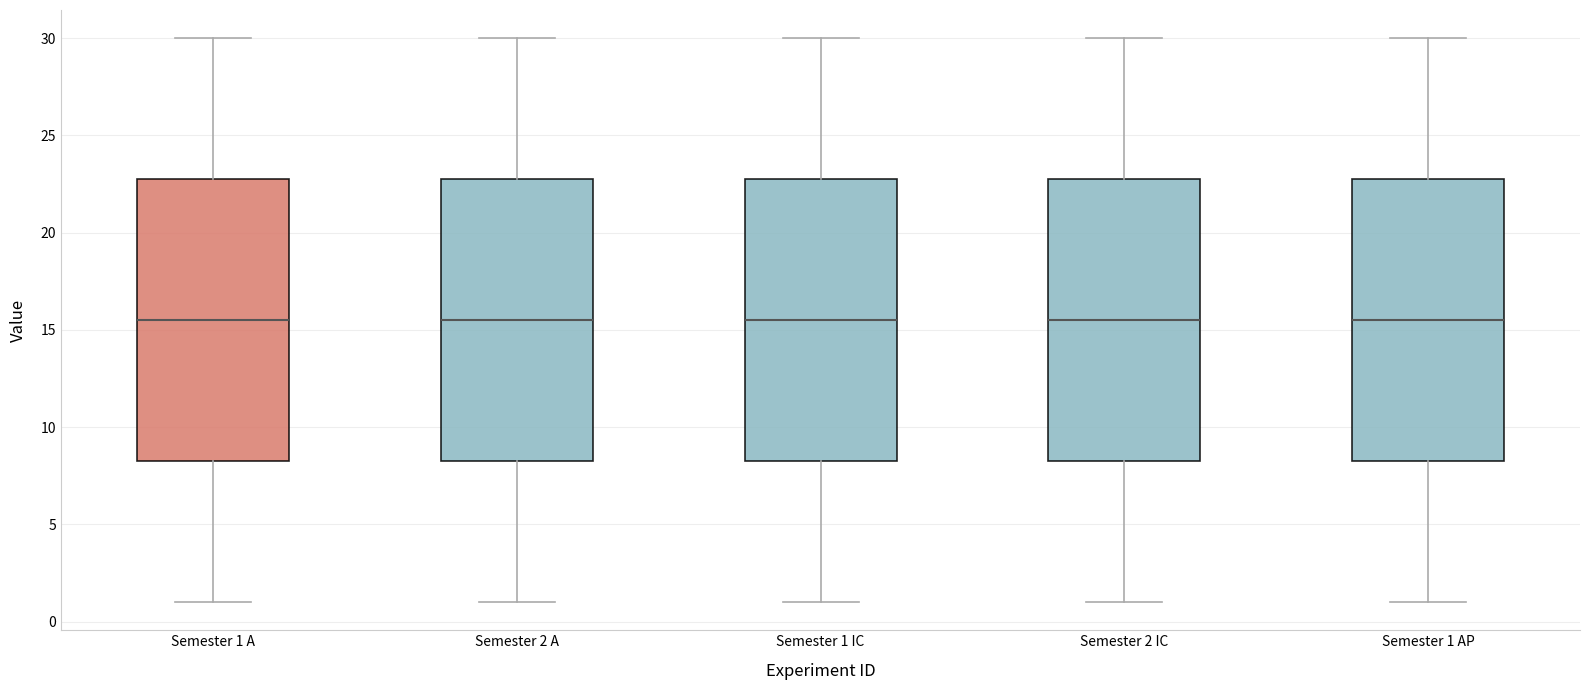

Reading left to right, transcribe this box plot: for each box, give where its median line is, the range the box spans, and where its two whiskers end, as read against the y-axis. The values are not printed on the chart, so give them approximately, as read against the axis.

Semester 1 A: median 15.5, box 8.5 to 23.0, whiskers 1.0 to 30.0
Semester 2 A: median 15.5, box 8.5 to 23.0, whiskers 1.0 to 30.0
Semester 1 IC: median 15.5, box 8.5 to 23.0, whiskers 1.0 to 30.0
Semester 2 IC: median 15.5, box 8.5 to 23.0, whiskers 1.0 to 30.0
Semester 1 AP: median 15.5, box 8.5 to 23.0, whiskers 1.0 to 30.0